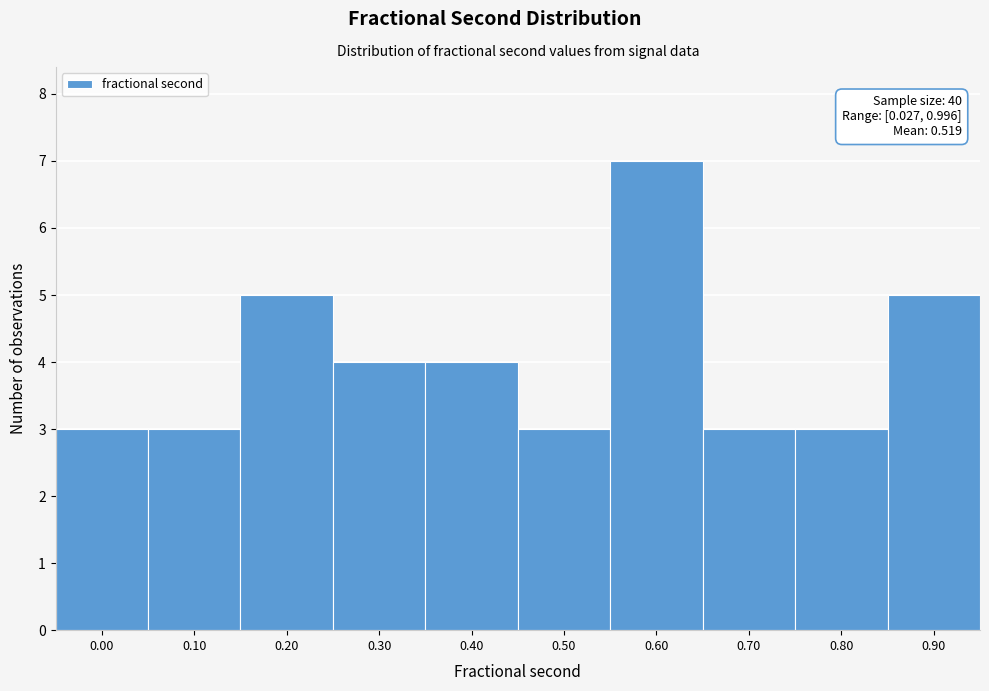

Reading left to right, what are all the values shown in this chart?

3	3	5	4	4	3	7	3	3	5